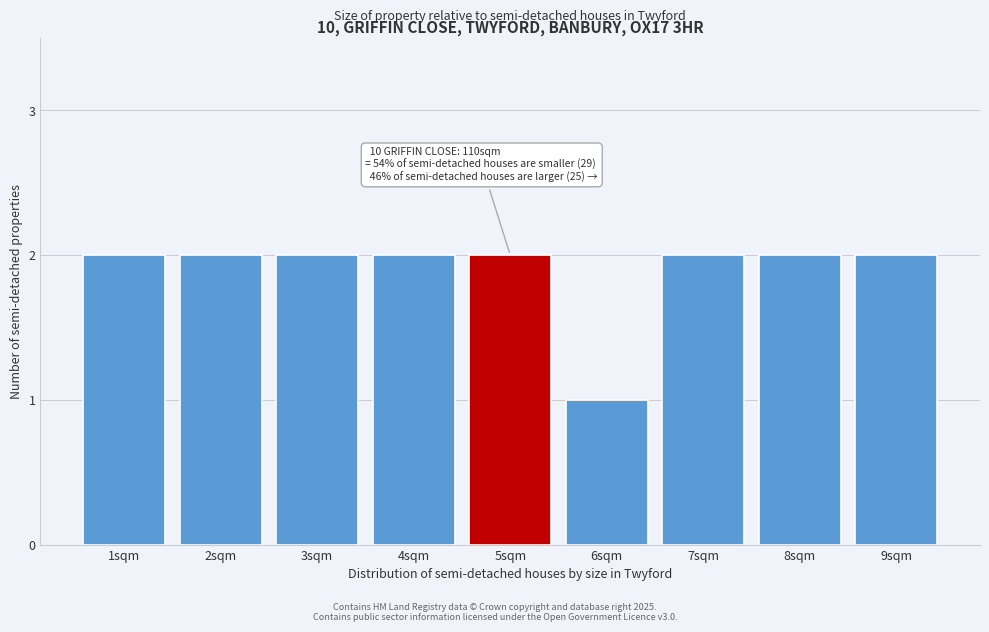

Reading right to left, transcribe all the data shown in this chart.

9sqm=2	8sqm=2	7sqm=2	6sqm=1	5sqm=2	4sqm=2	3sqm=2	2sqm=2	1sqm=2